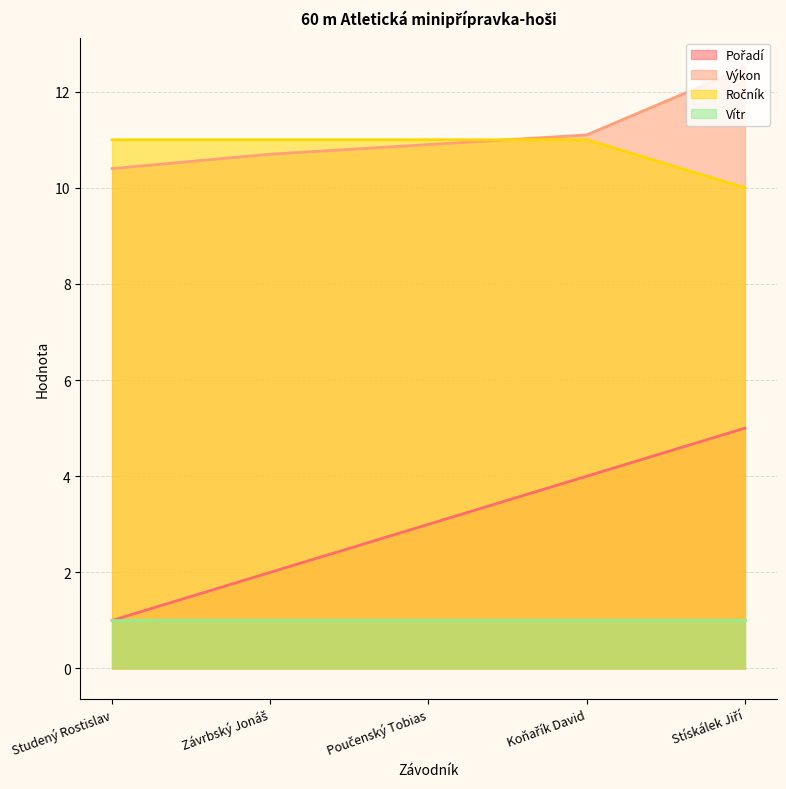

True or false: Výkon and Vítr intersect in this chart.

False